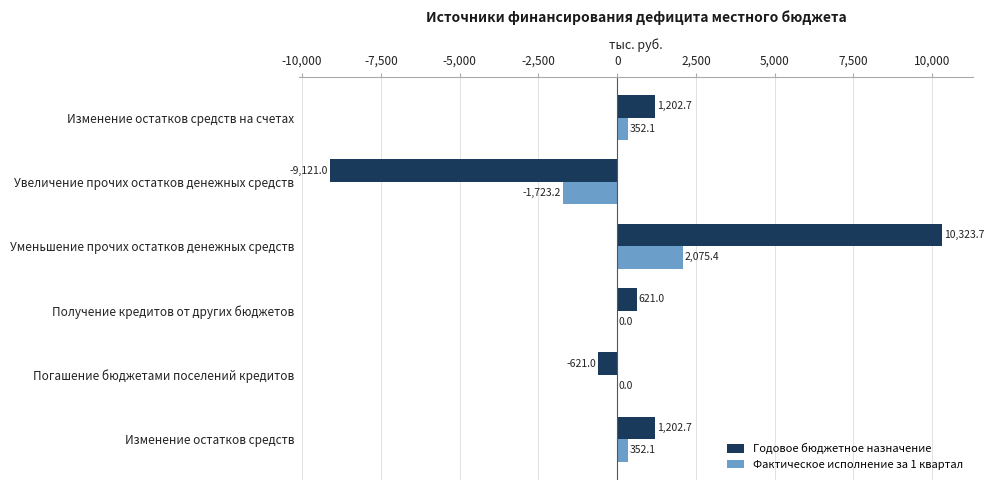

At which category is the sum across all series the highest?

Уменьшение прочих остатков денежных средств